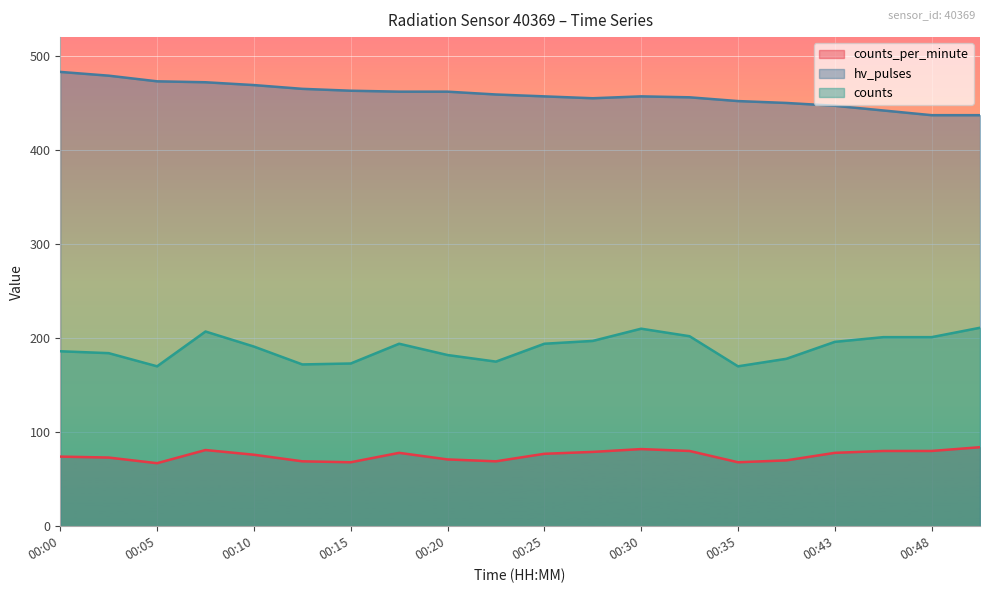

What are all the series names shown in the legend?

counts_per_minute, hv_pulses, counts